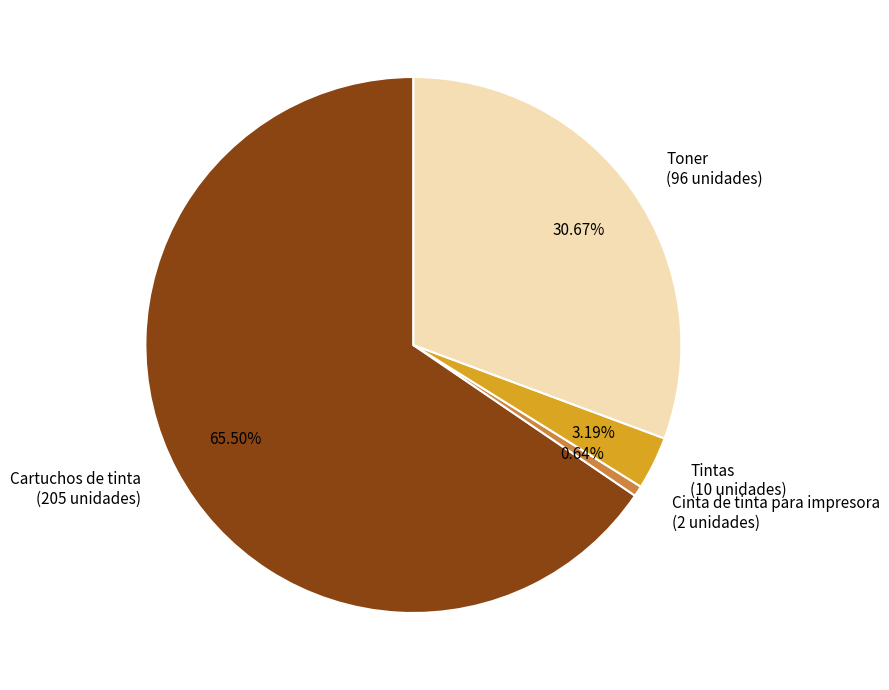

Combined, do Cartuchos de tinta and Toner account for over 50%?

Yes